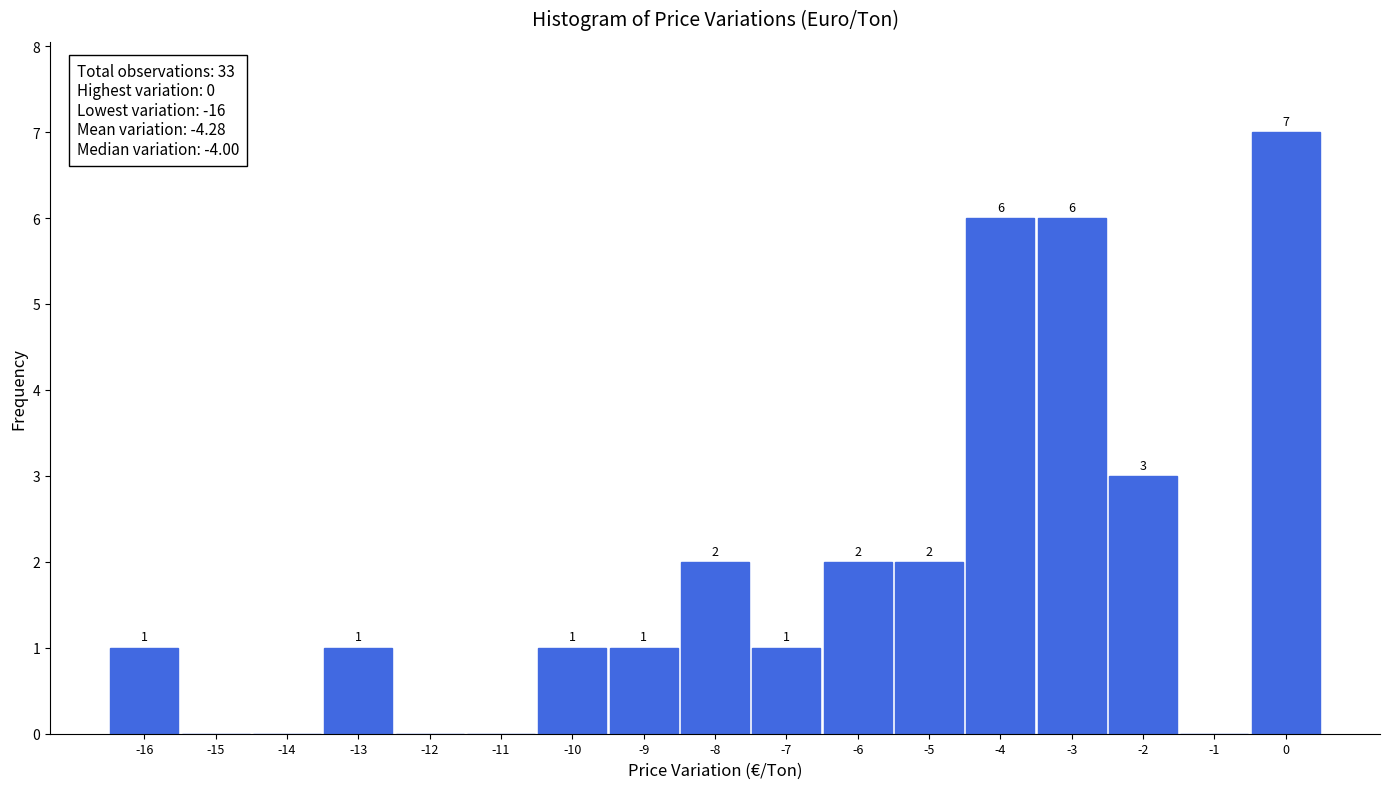

Over which range of the x-axis is the bar tallest?

-0.5 to 0.5